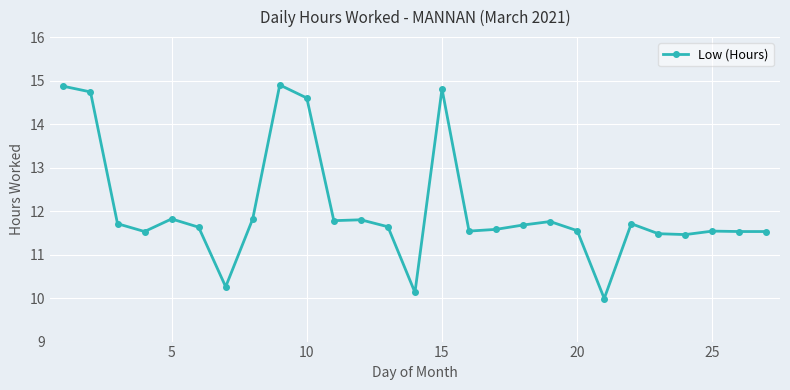

What is the smallest value displayed?

10.0